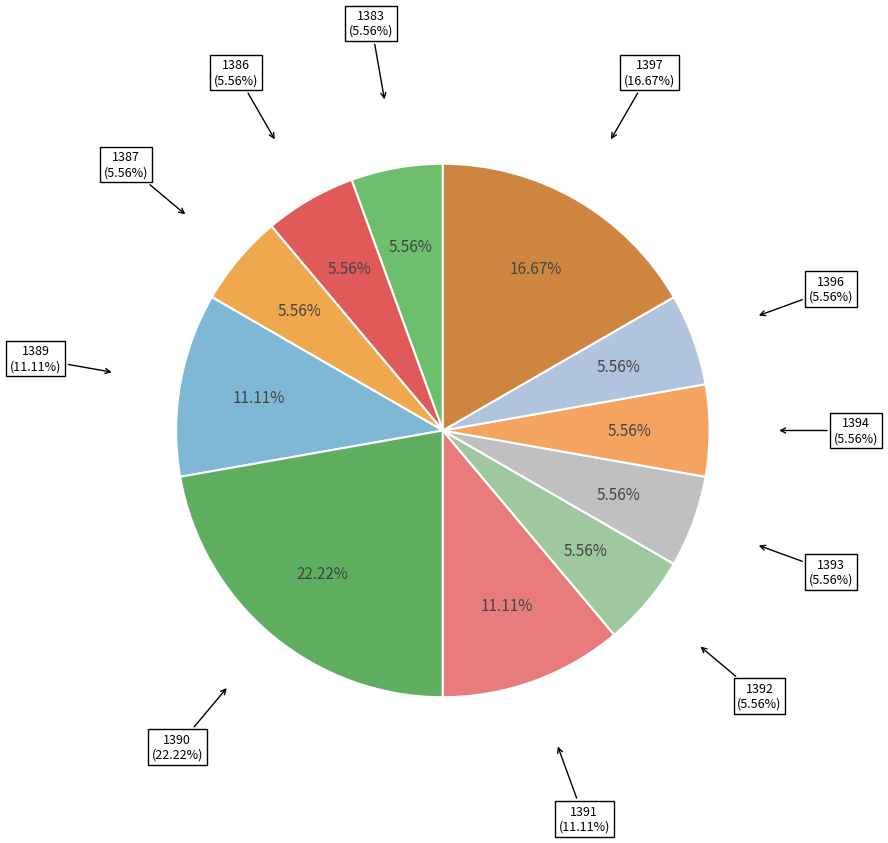

True or false: 1391 accounts for 11% of the total.

True